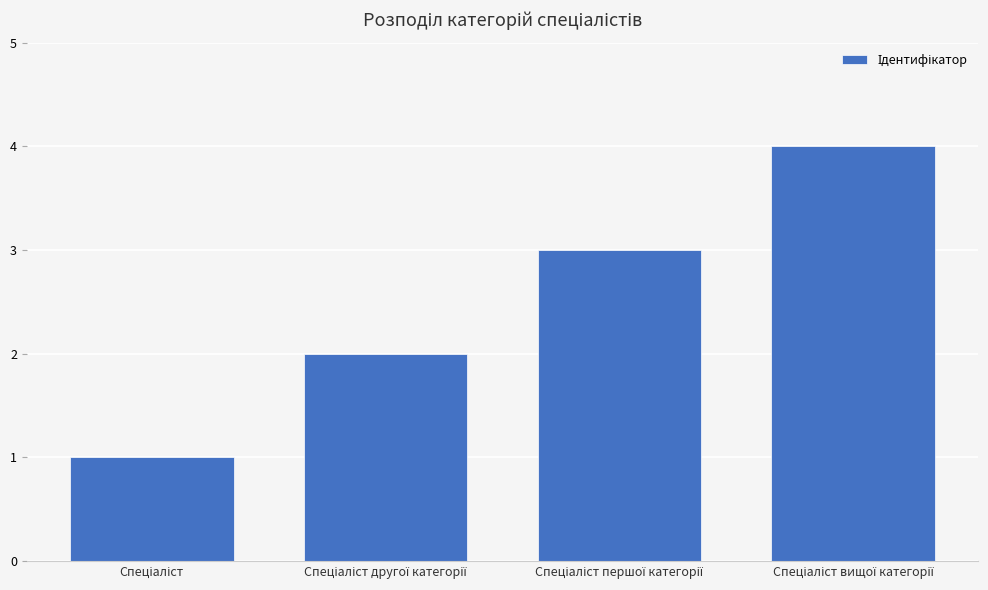

What is the greatest value displayed?

4